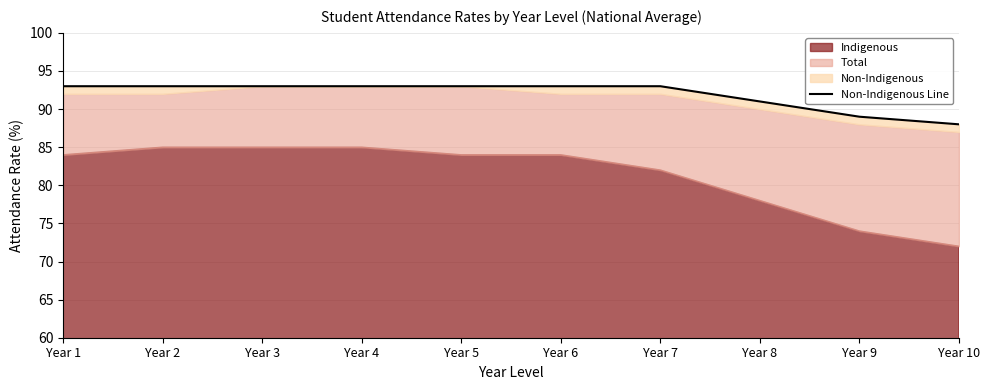

How many values are between 91 and 93?

8